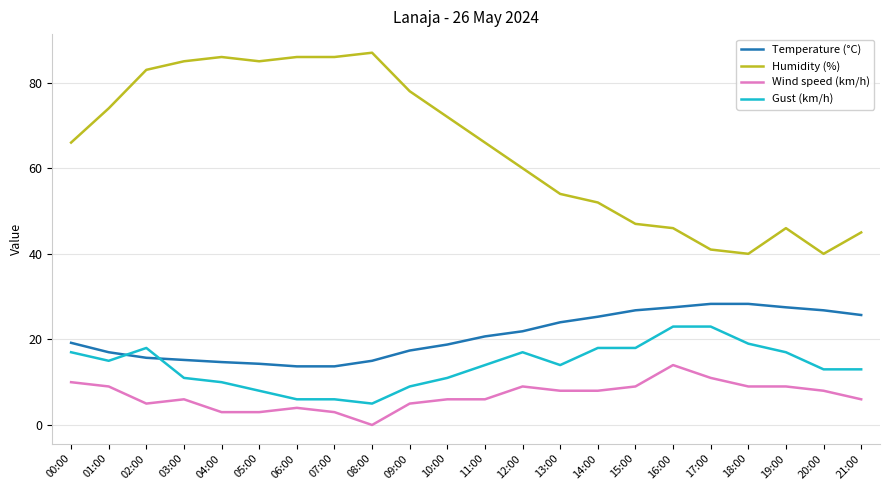

After their last crossing, which series has the higher values: Temperature (°C) or Gust (km/h)?

Temperature (°C)